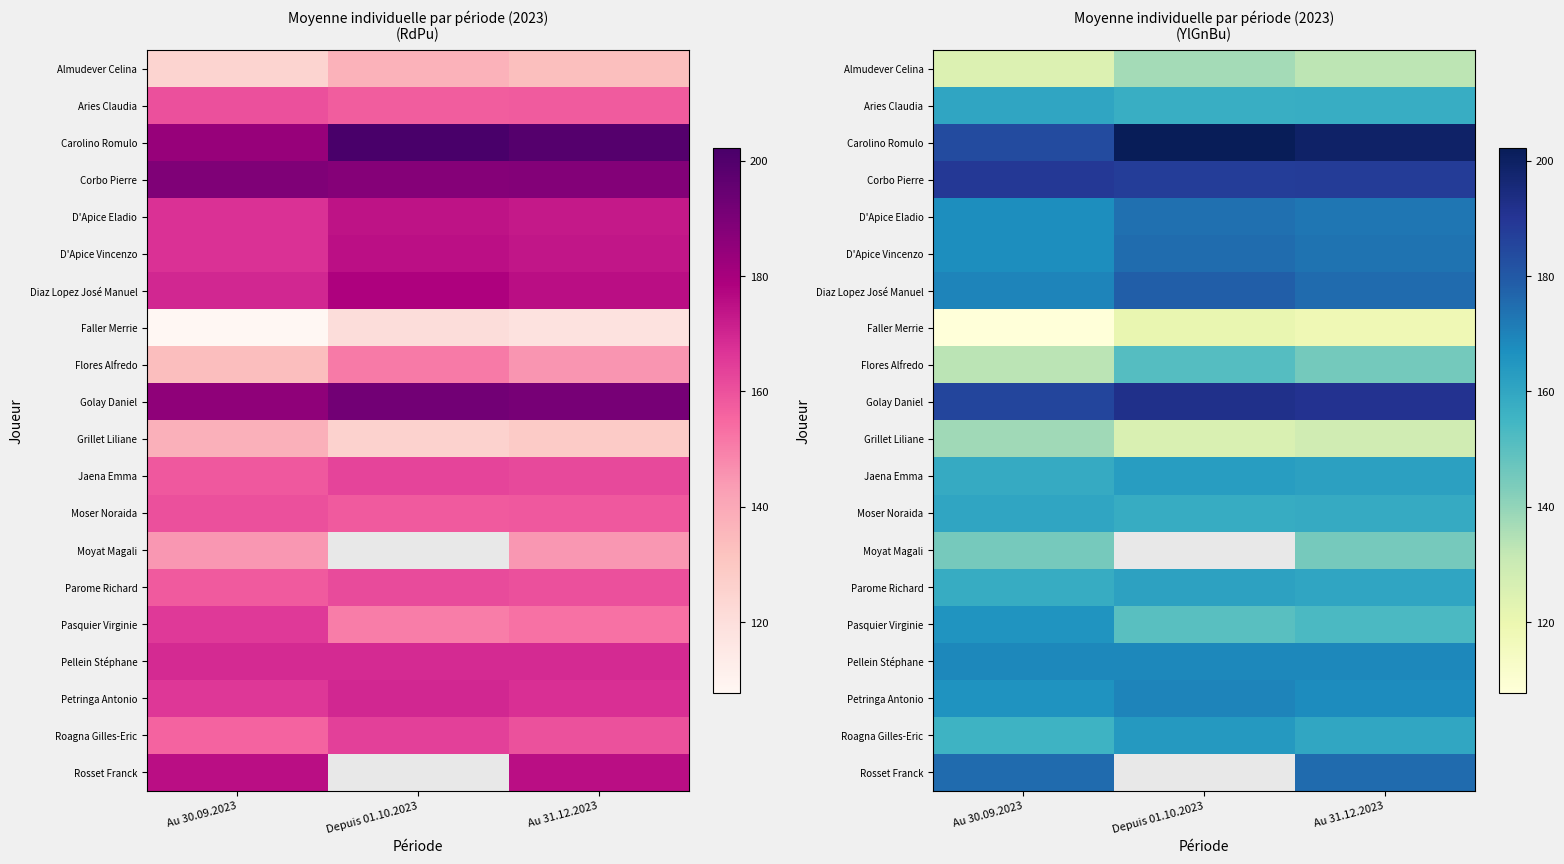

Where is Roagna Gilles-Eric nearest to the value 160?

Au 31.12.2023